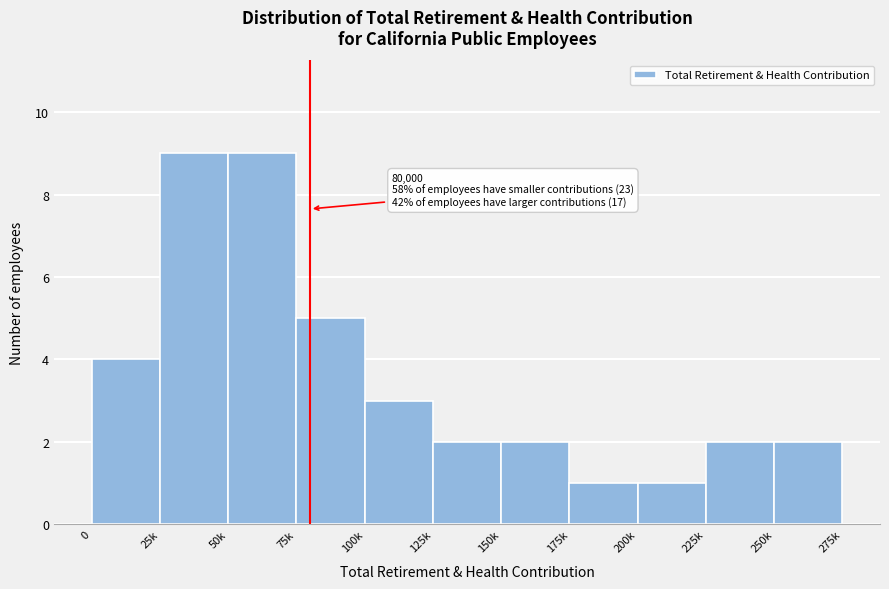

Reading right to left, what are all the values shown in this chart?

2	2	1	1	2	2	3	5	9	9	4